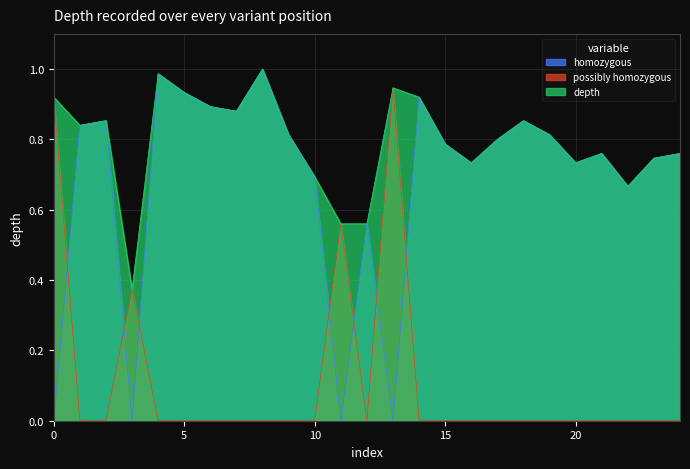

Which series has the largest total across all categories?

depth